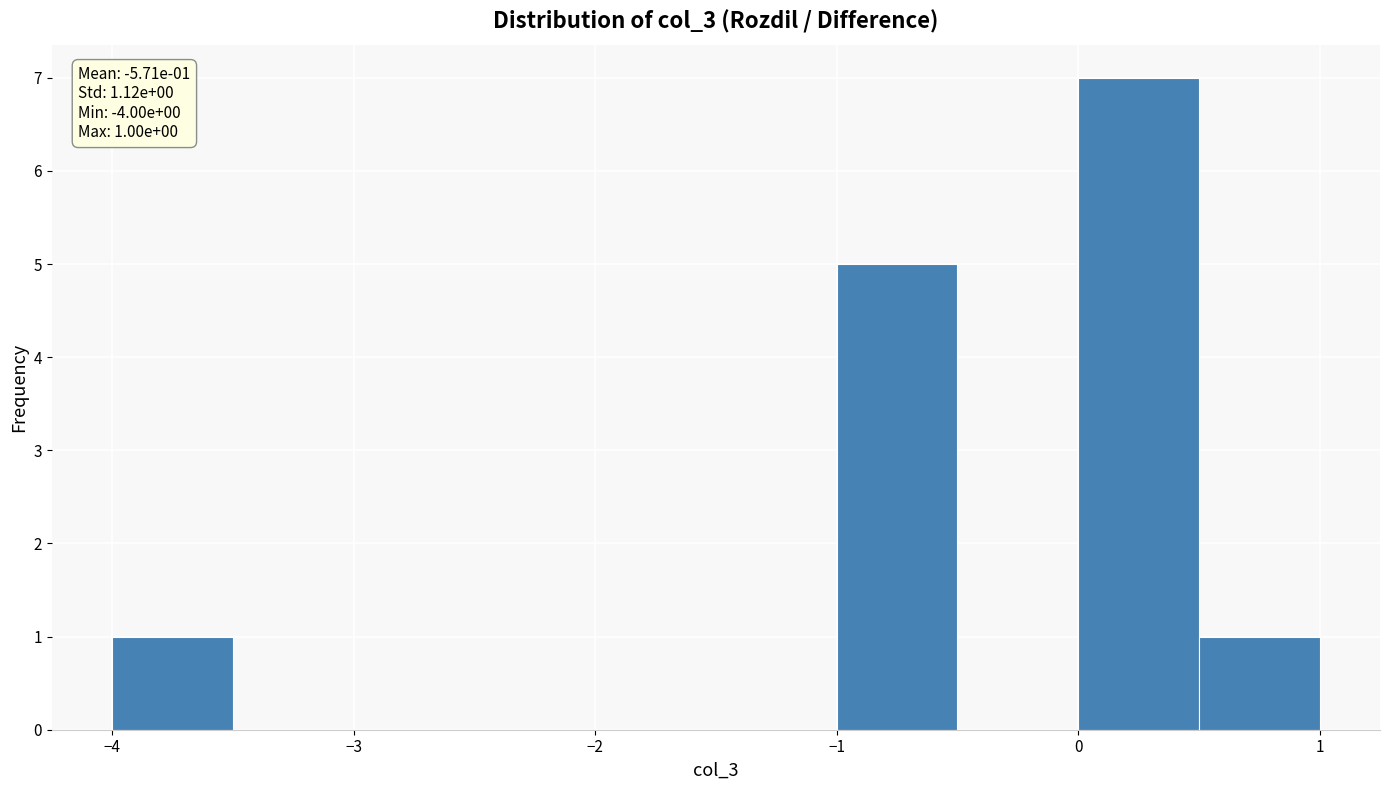

Over which range of the x-axis is the bar tallest?

0.0 to 0.5